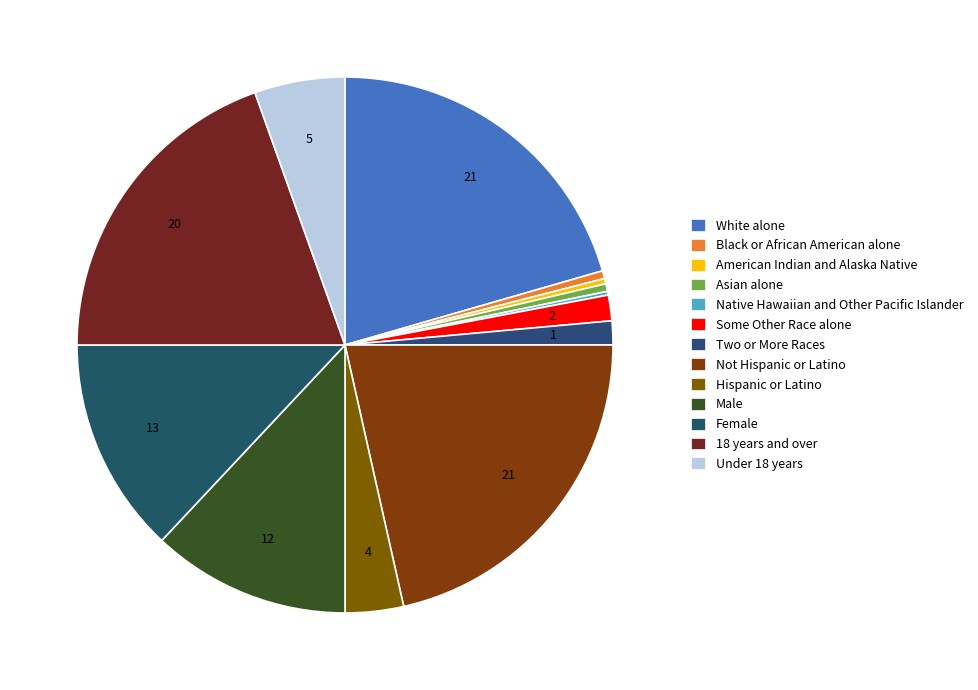

Between Under 18 years and Not Hispanic or Latino, which is larger?

Not Hispanic or Latino